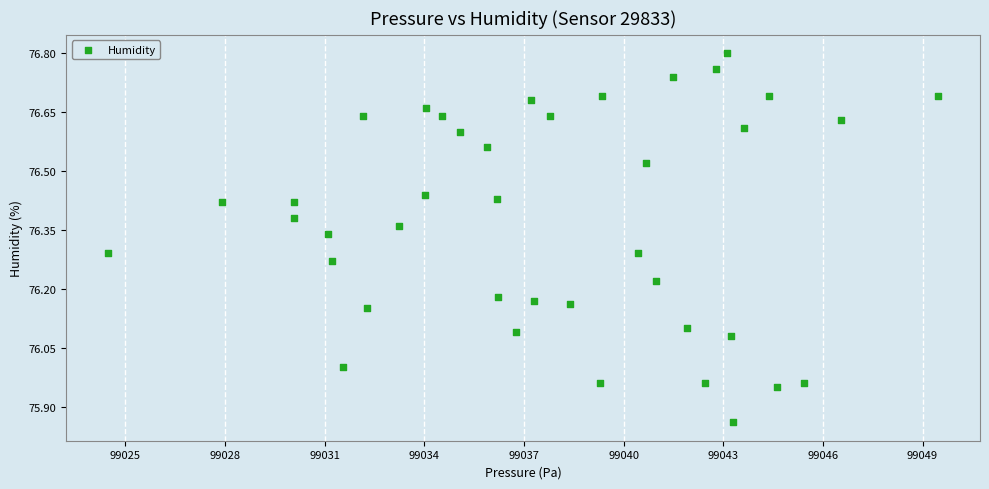

What is the range of Y values (max minus min)?

0.9